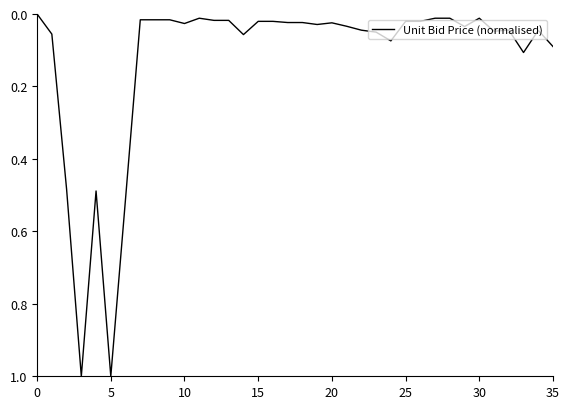

What is the difference between the maximum and minimum values?

1.0